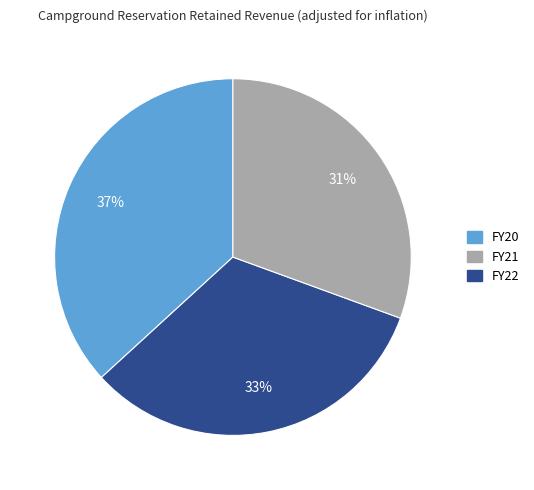

Is there a majority slice in this chart?

No